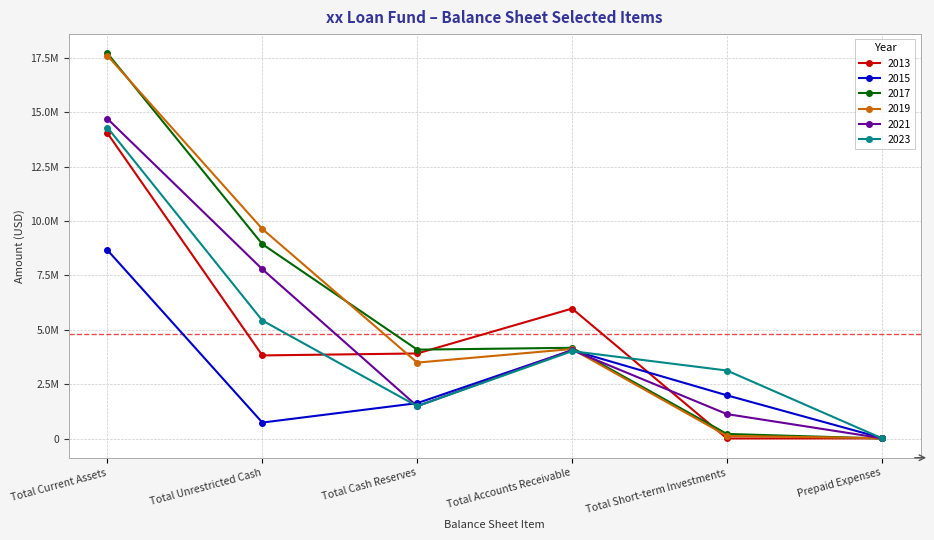

True or false: 2023 has more than 1 points higher than both neighbors.

False